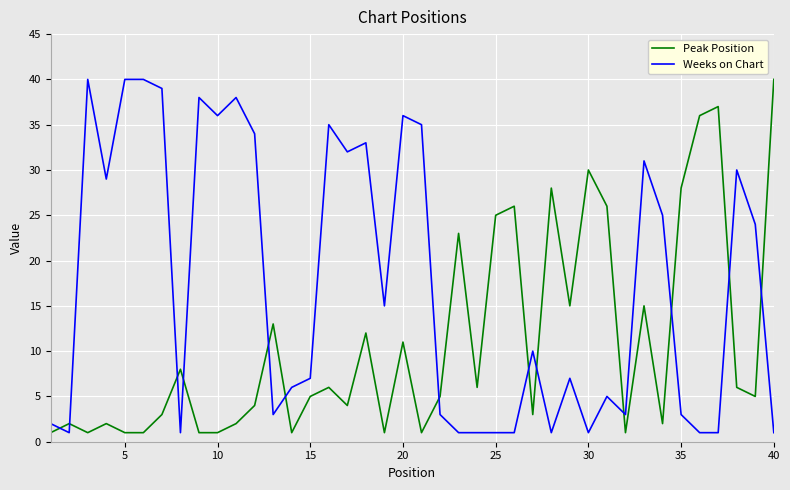

Which series ends up on top after the final intersection of Peak Position and Weeks on Chart?

Peak Position